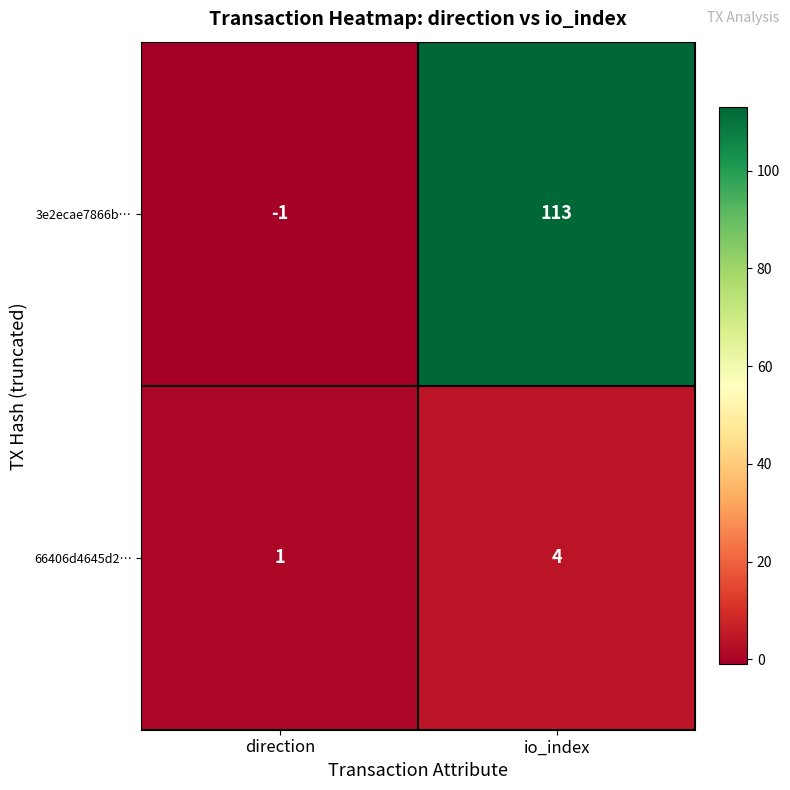

Reading left to right, what are all the values shown in this chart?

3e2ecae7866b…: -1	113
66406d4645d2…: 1	4